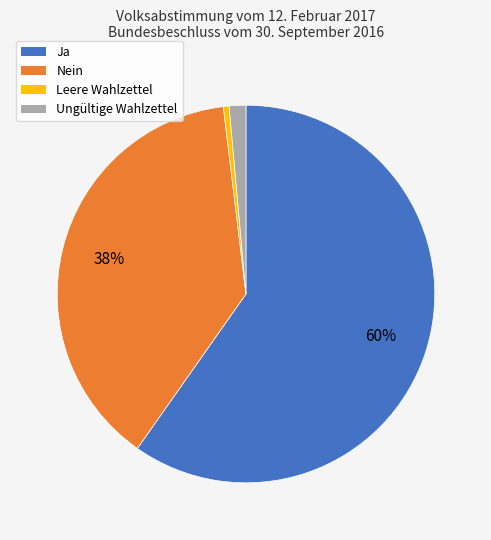

Which slice is the smallest?

Leere Wahlzettel